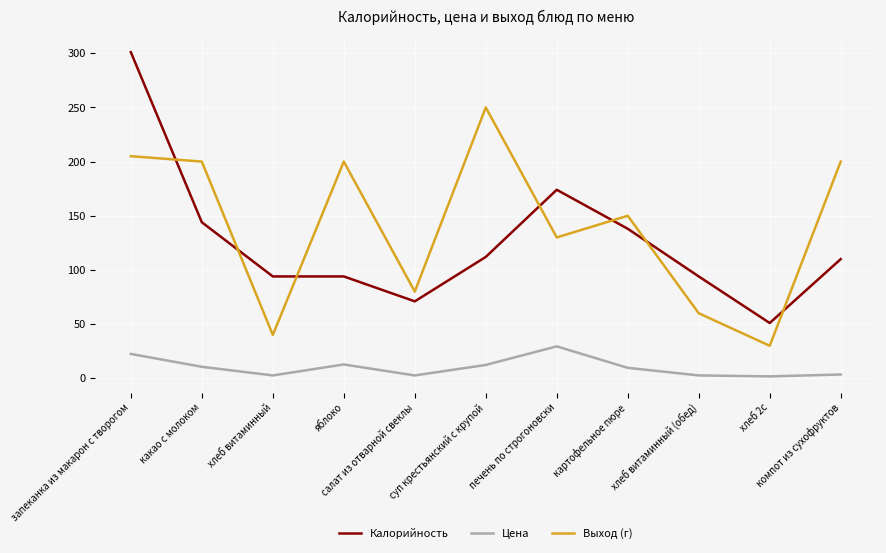

Which series has the largest total across all categories?

Выход (г)